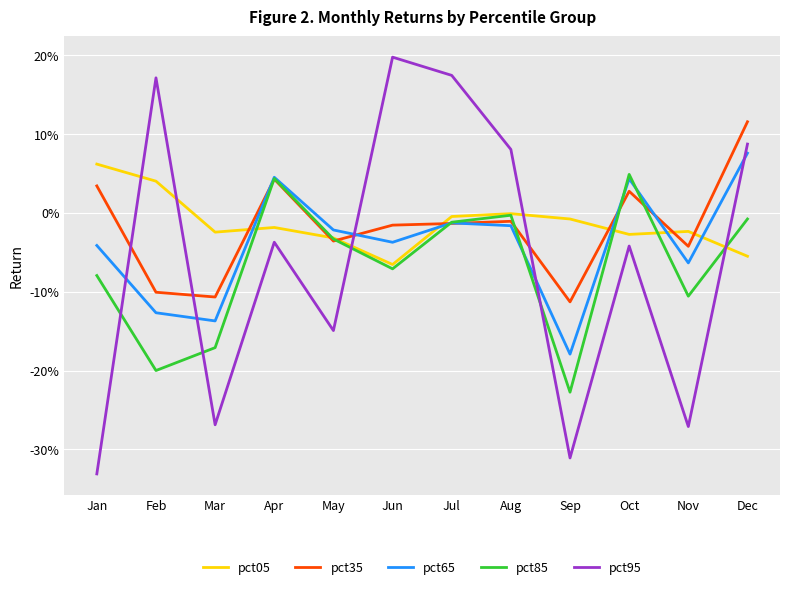

After their last crossing, which series has the higher values: pct95 or pct85?

pct95